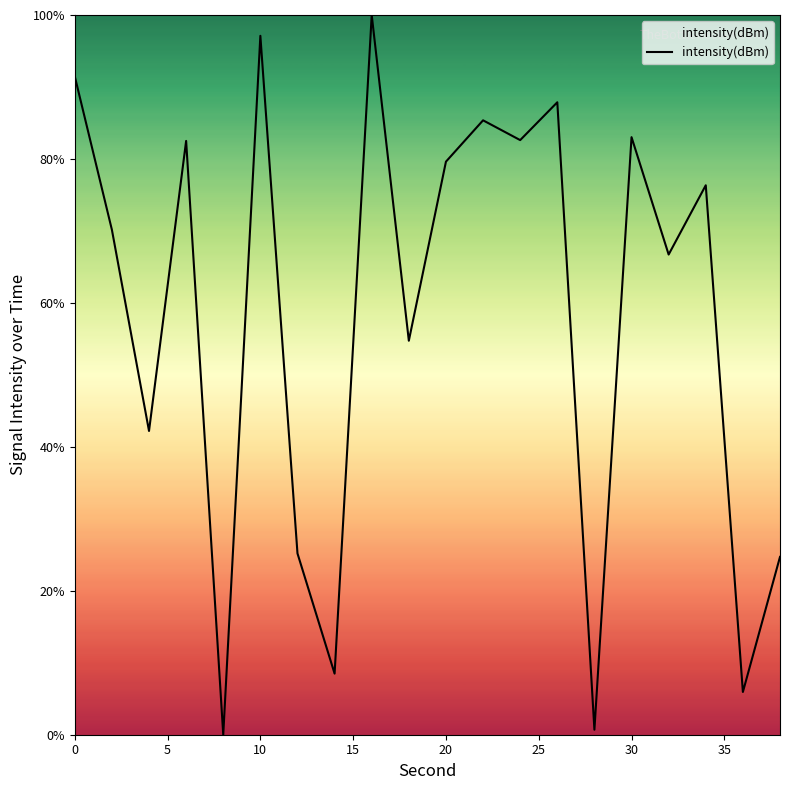

What is the maximum value shown in the chart?

100.0